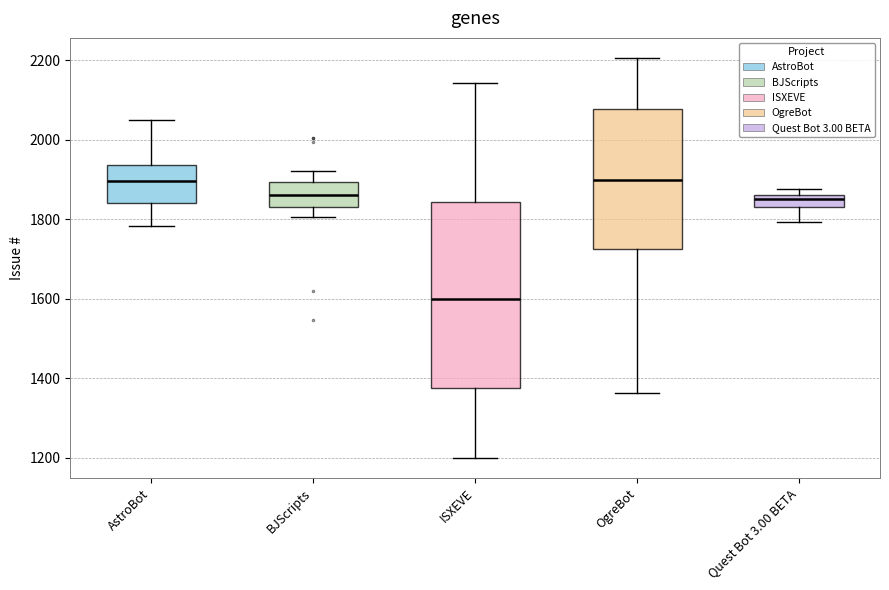

Reading left to right, read every box against the y-axis: the position of its median line, the range the box covers, and the ends of its whiskers. The values are not printed on the chart, so give them approximately, as read against the axis.

AstroBot: median 1900, box 1840 to 1940, whiskers 1780 to 2060
BJScripts: median 1860, box 1840 to 1900, whiskers 1800 to 1920
ISXEVE: median 1600, box 1380 to 1840, whiskers 1200 to 2140
OgreBot: median 1900, box 1720 to 2080, whiskers 1360 to 2200
Quest Bot 3.00 BETA: median 1860 (inside the box), box 1840 to 1860, whiskers 1800 to 1880